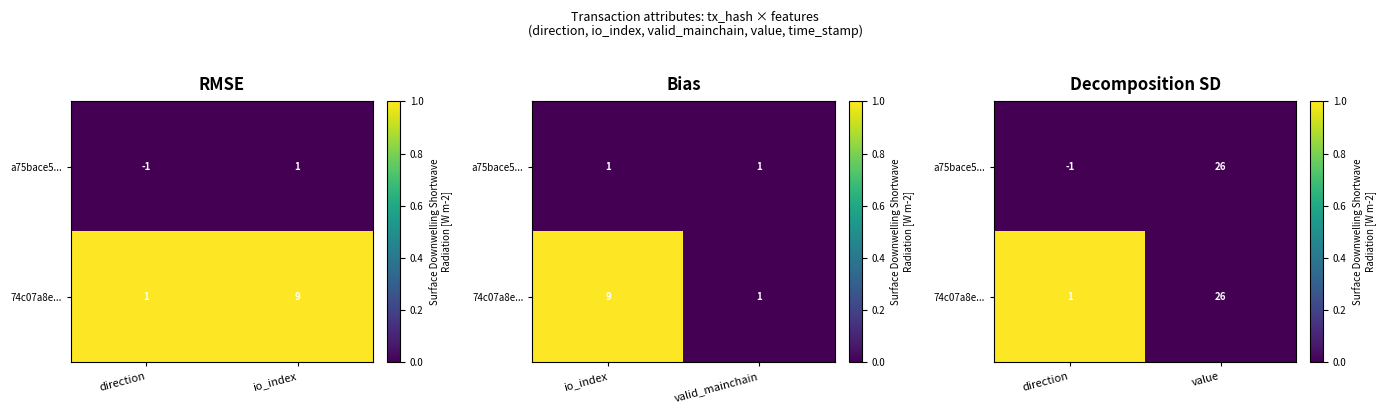

The 74c07a8e... series shows 1 at direction. True or false?

False